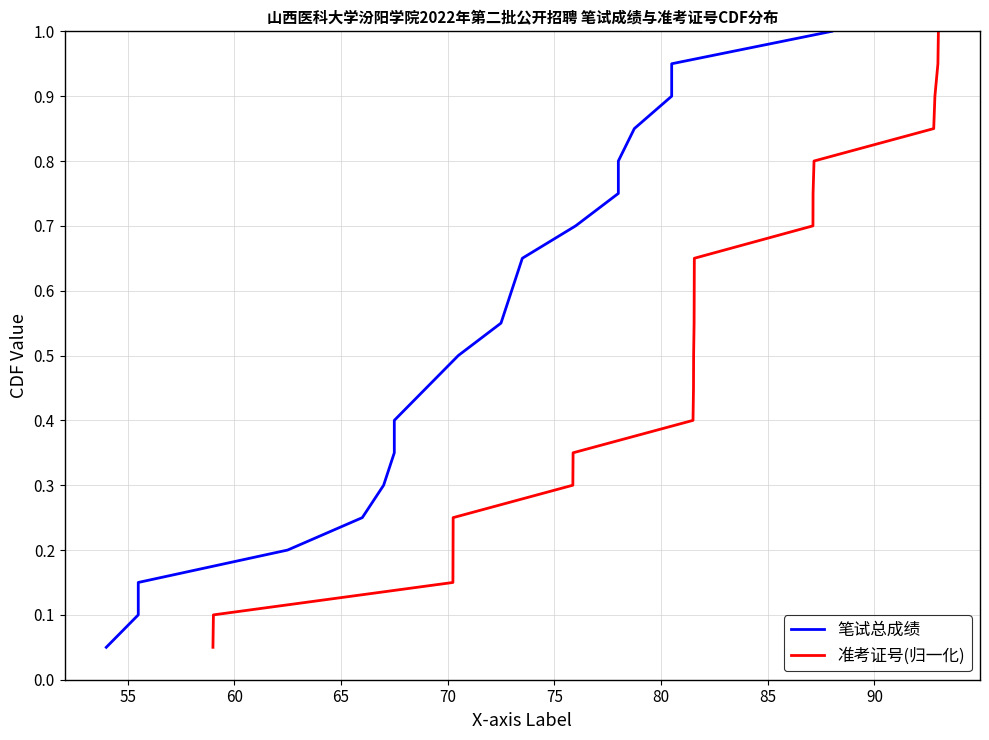

Which series has the widest spread of values?

笔试总成绩